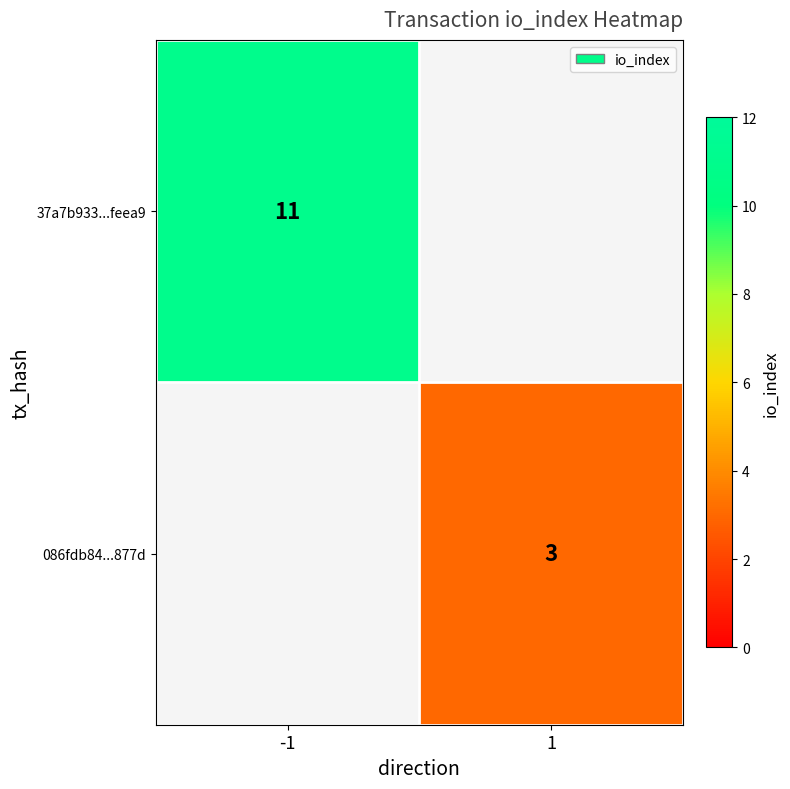

At which category does the chart reach its minimum across all series?

1